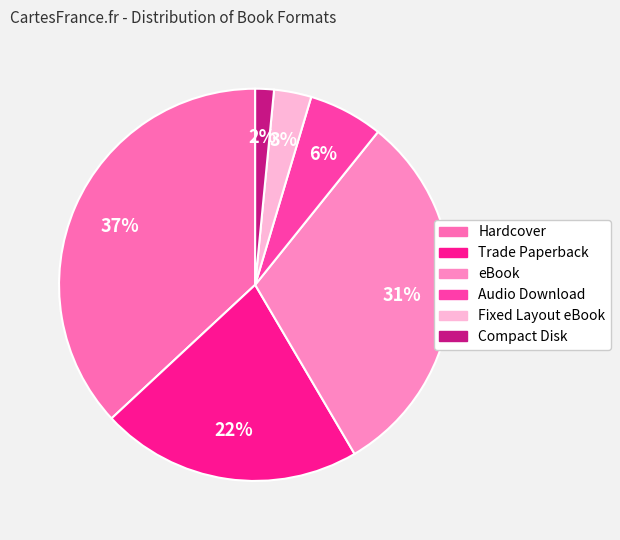

What is the ratio of the value at Fixed Layout eBook to the value at Compact Disk?

2.0